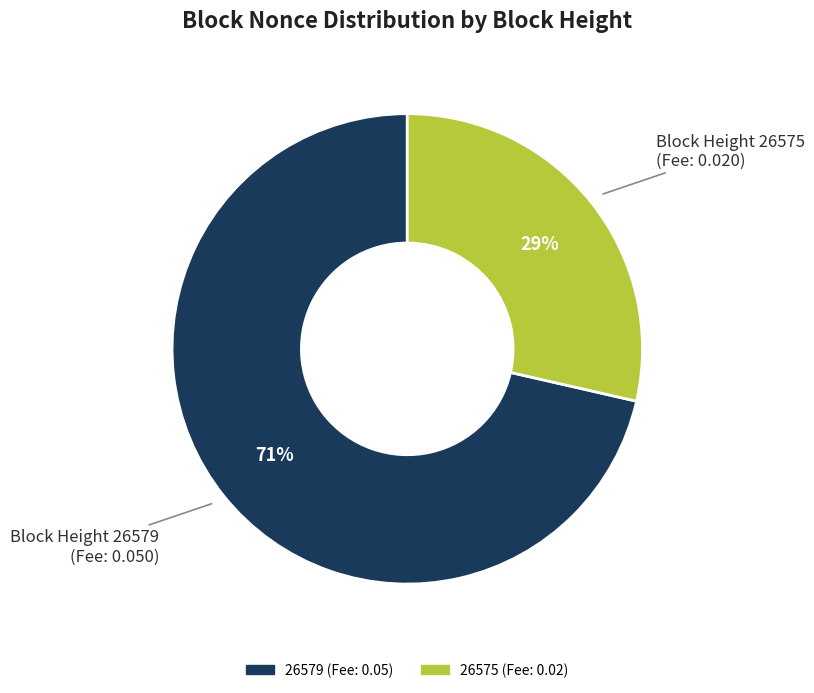

How many slices are in this pie chart?

2